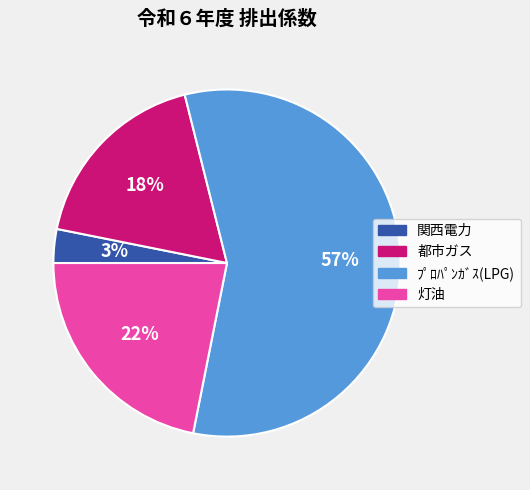

To the nearest percent, what percentage of the pie is 都市ガス?

18%